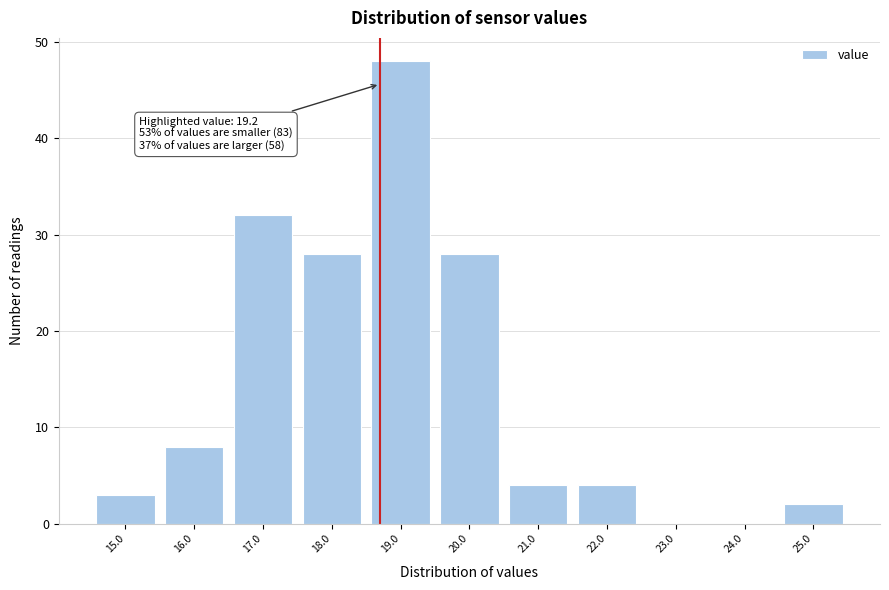

Reading left to right, transcribe all the data shown in this chart.

15.0=3	16.0=8	17.0=32	18.0=28	19.0=48	20.0=28	21.0=4	22.0=4	23.0=0	24.0=0	25.0=2